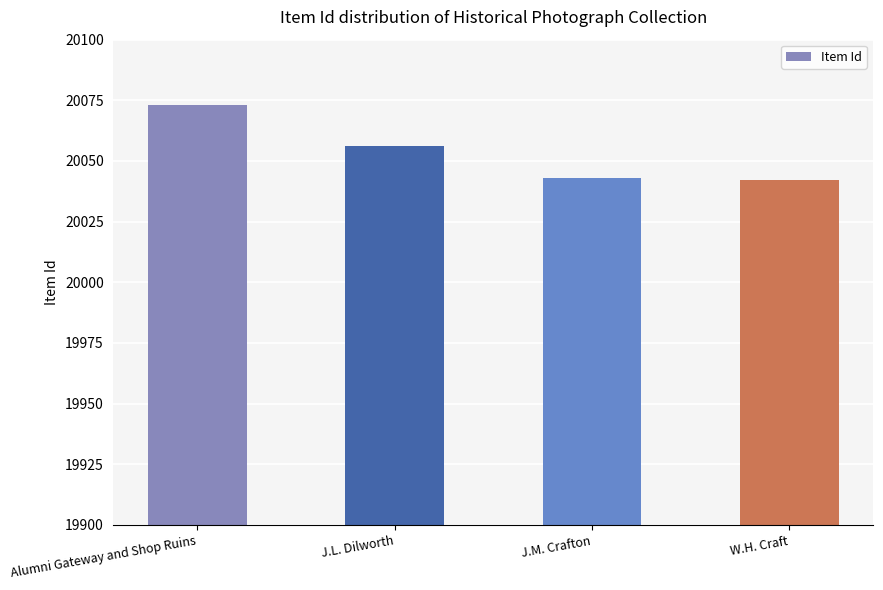

Between J.L. Dilworth and J.M. Crafton, which is larger?

J.L. Dilworth